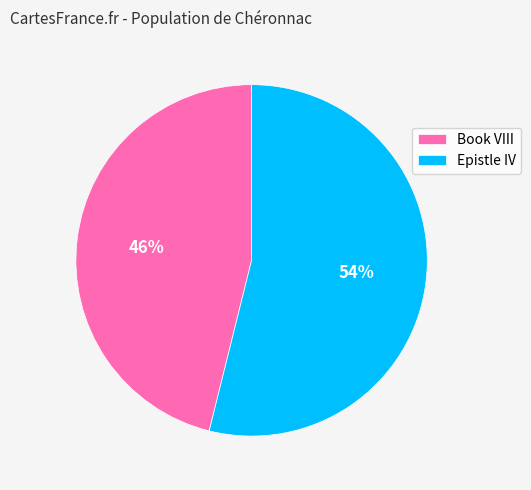

Between Epistle IV and Book VIII, which is larger?

Epistle IV